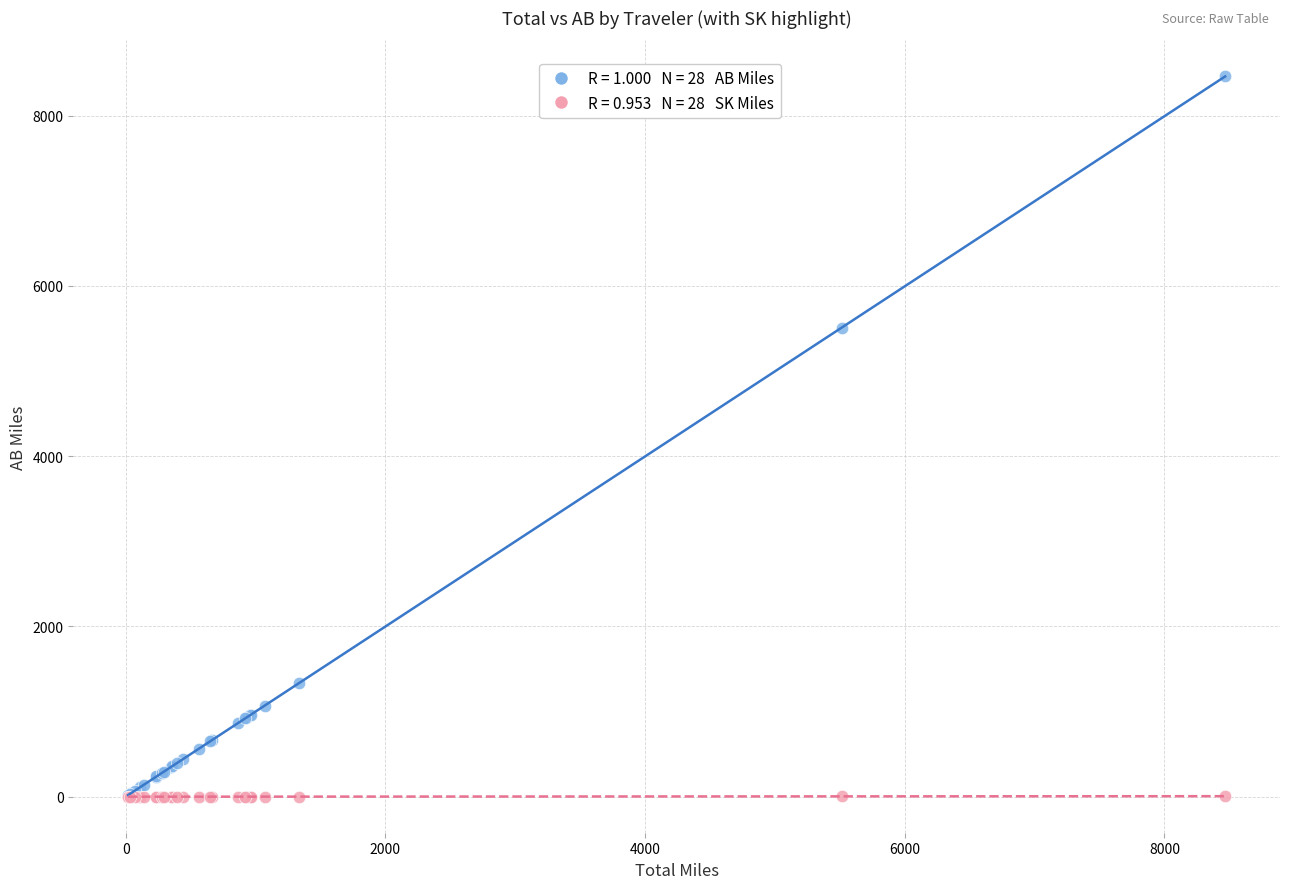

Across all series, what Y value is closest to 4231?

5507.9